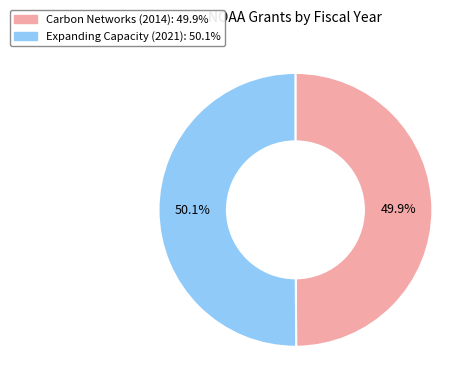

Count the number of slices in the pie.

2